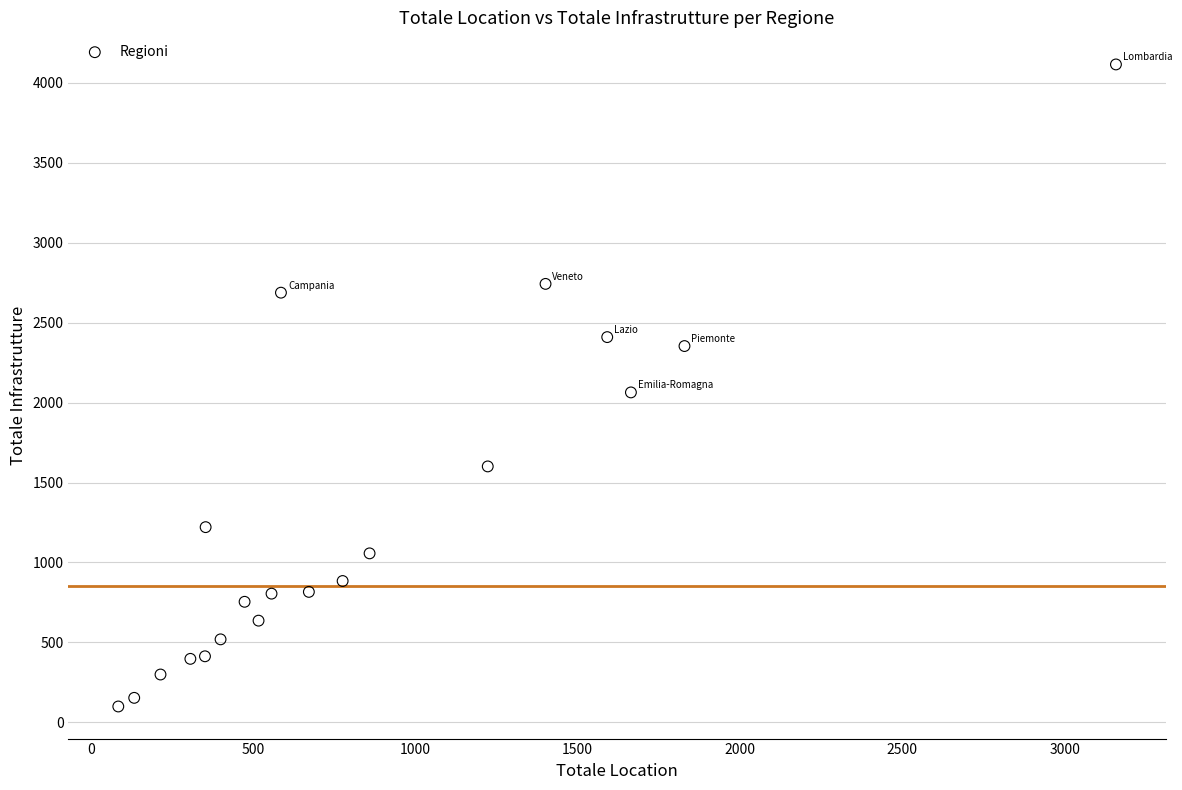

What is the range of Y values (max minus min)?

4017